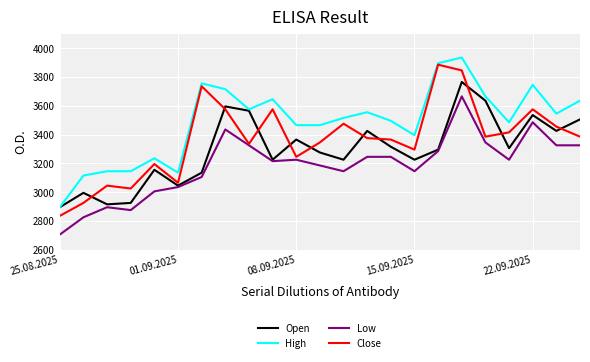

What is the difference between the second highest and minimum values in the Open series?

740